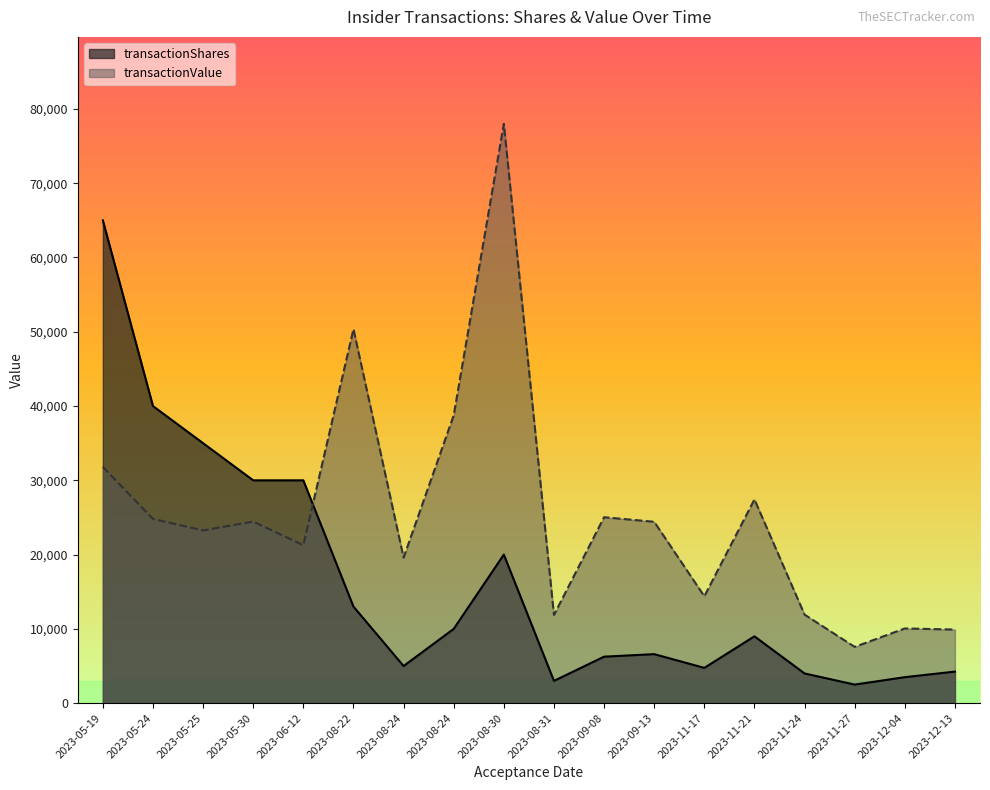

What is the spread (max minus min) of values at 2023-12-04?

6559